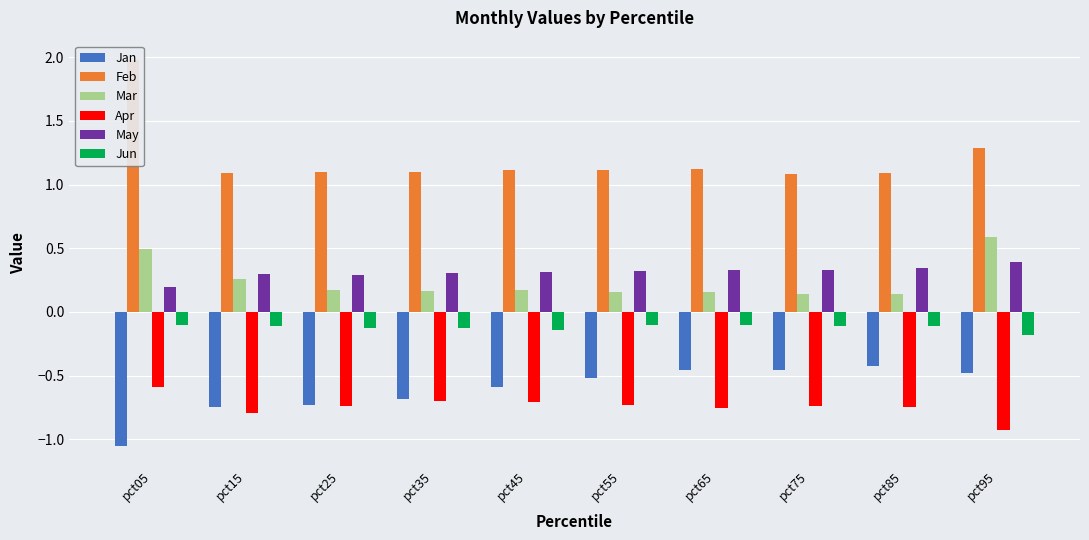

The value of May at pct35 is 0.1. True or false?

False